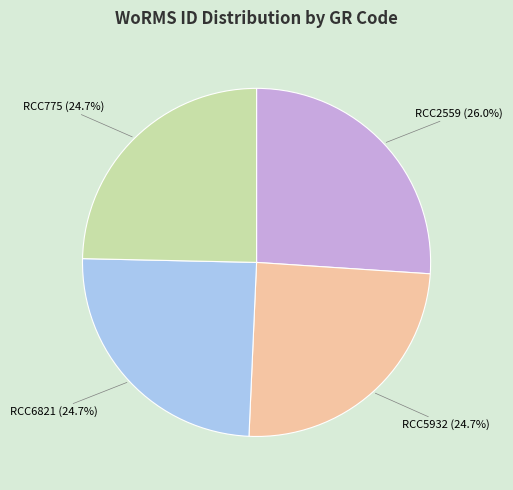

How much of the chart is everything except RCC2559?

74.0%